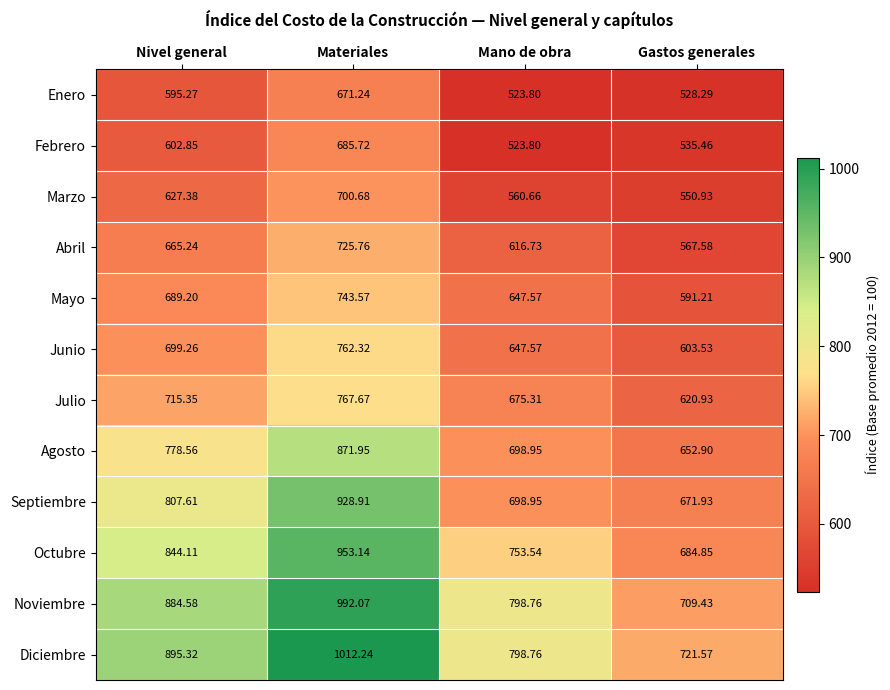

Which category has the lowest value across all series?

Mano de obra